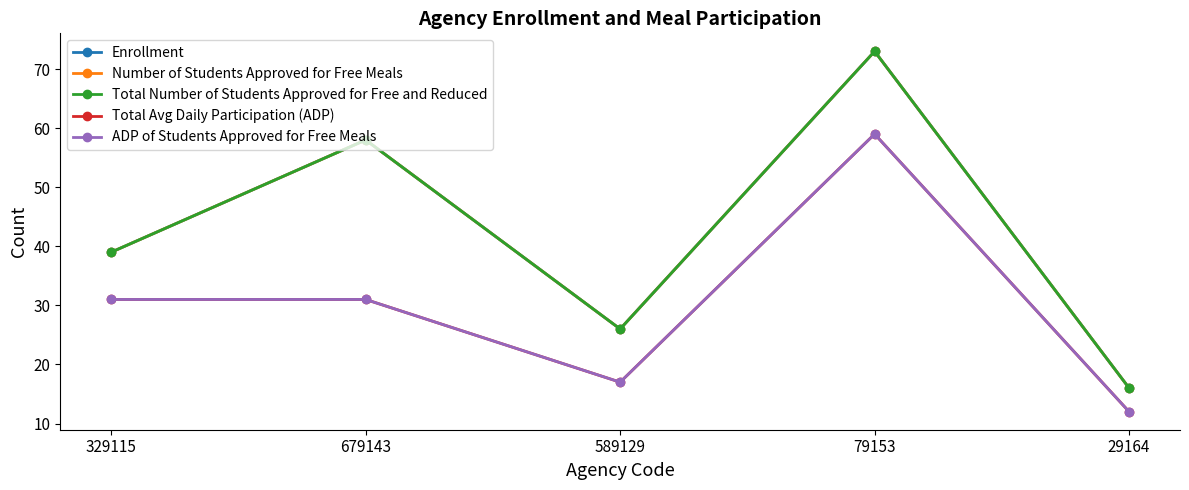

What is the average value of the Total Avg Daily Participation (ADP) series?

30